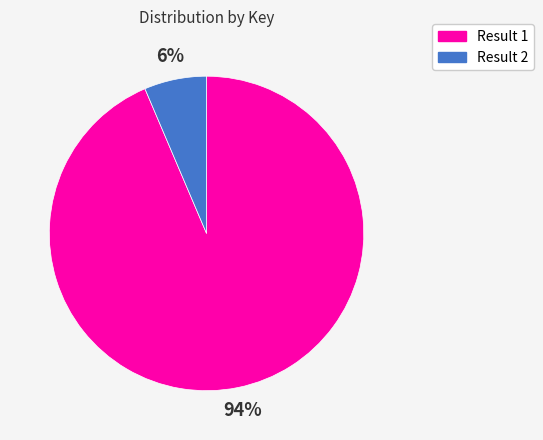

What percentage is the Result 2 slice, to the nearest percent?

6%